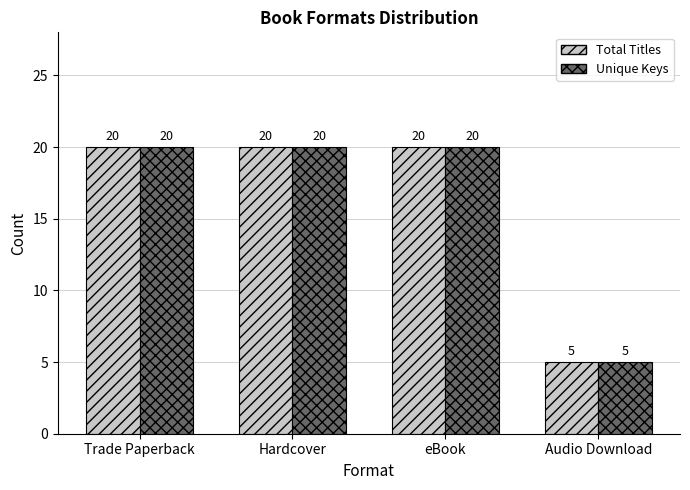

The Total Titles series shows 20 at Hardcover. True or false?

True